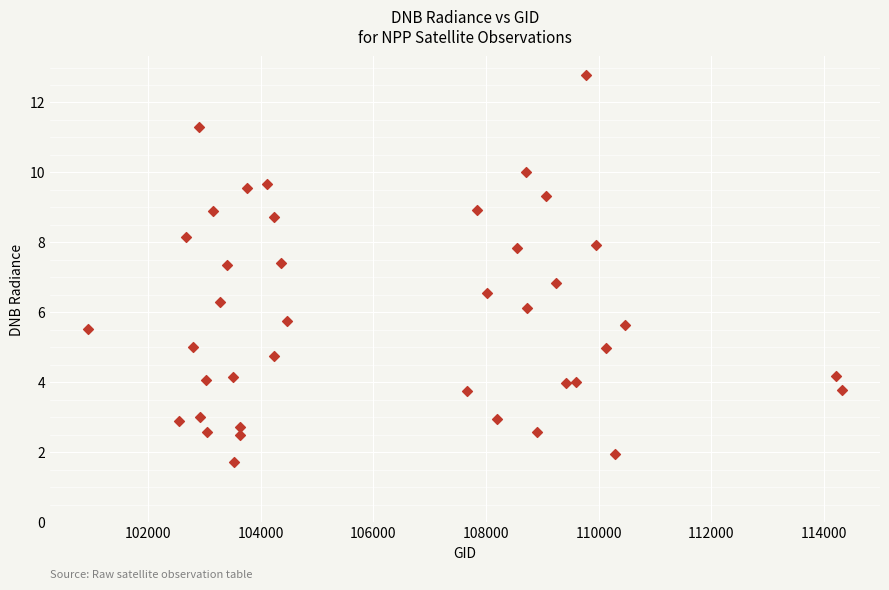

What is the range of X values (max minus min)?

13394.0